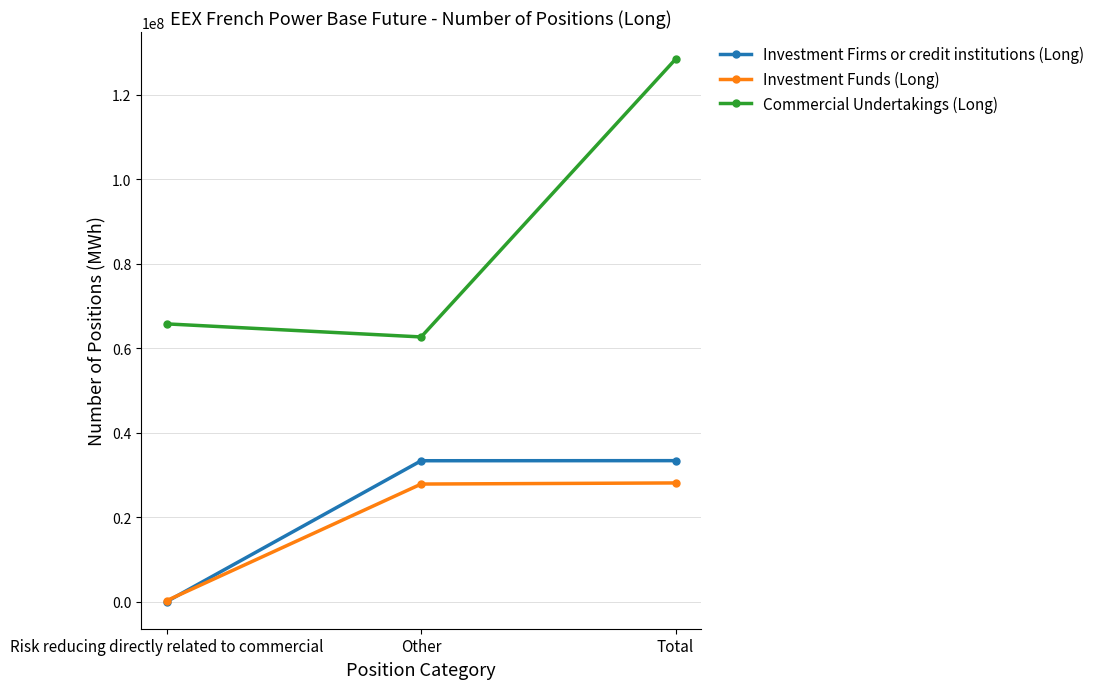

Rank the series by their maximum value, from lowest to highest.

Investment Funds (Long), Investment Firms or credit institutions (Long), Commercial Undertakings (Long)